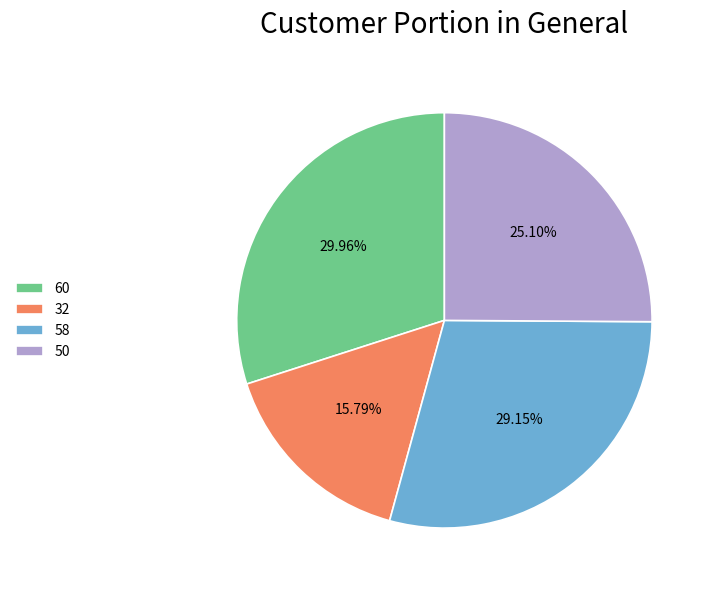

To the nearest percent, what is the difference between the 50 and 60 slice percentages?

5%